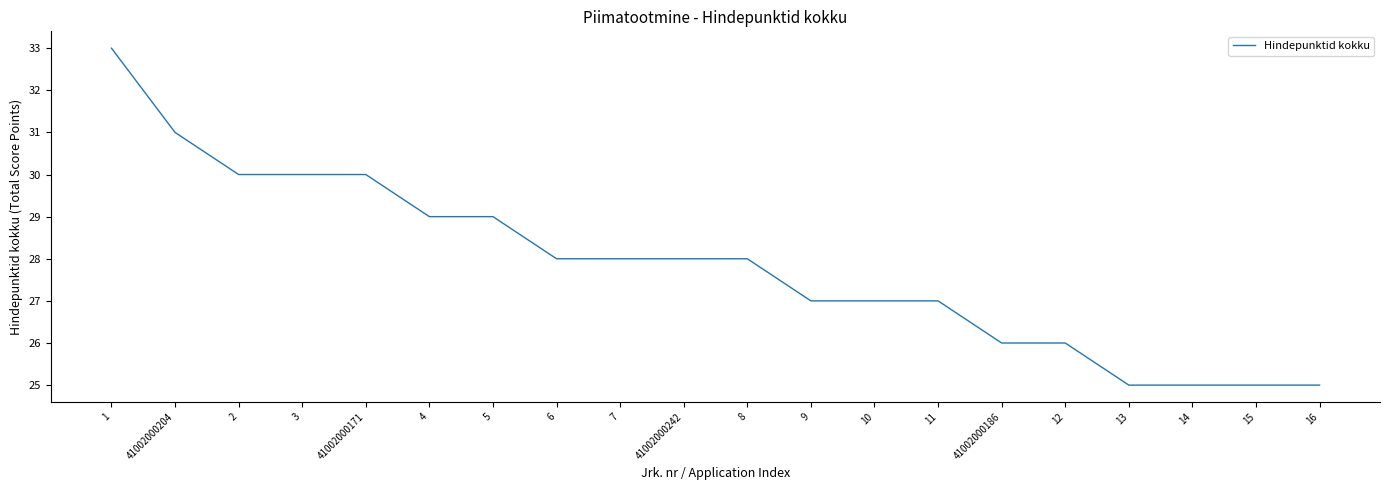

What position from the left is 6?

8